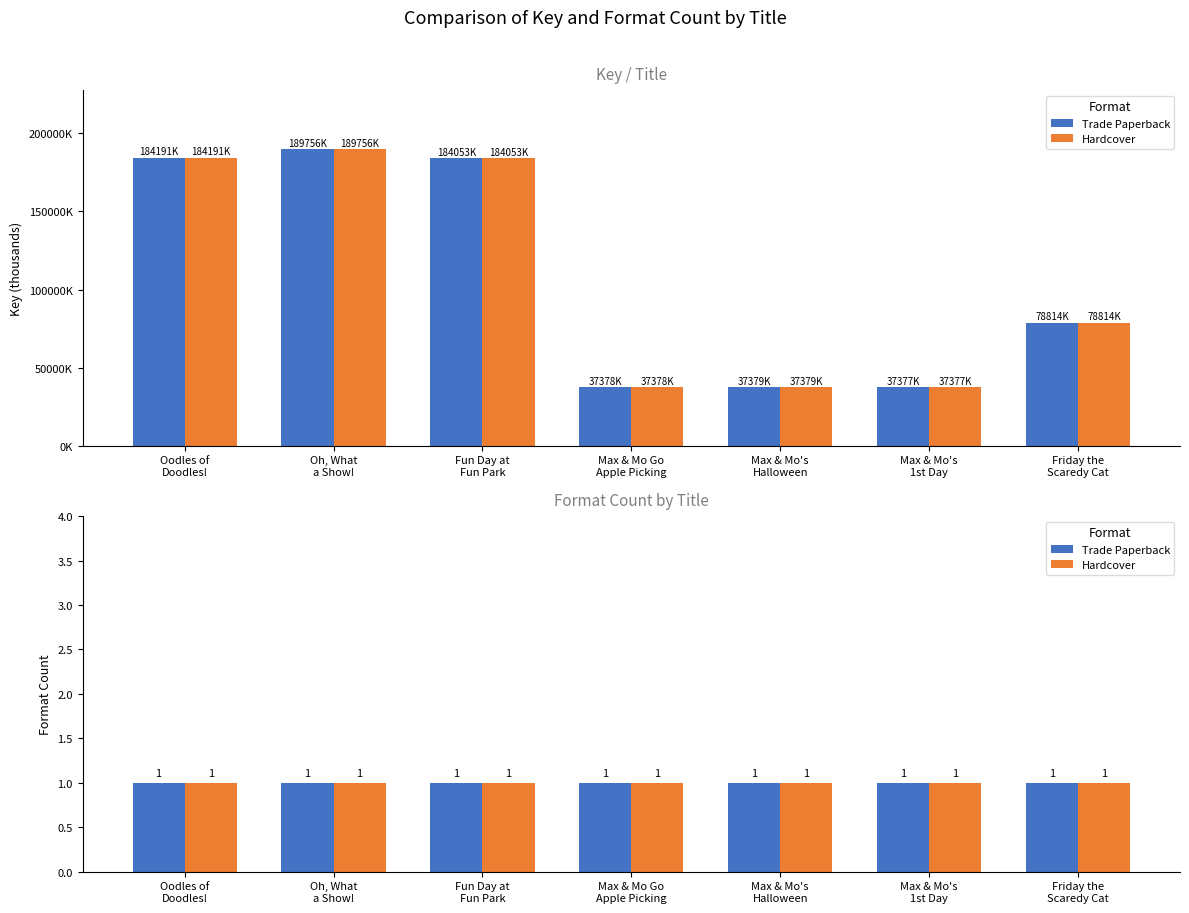

True or false: Trade Paperback has a value of 135639.1 at Friday the Scaredy Cat.

False